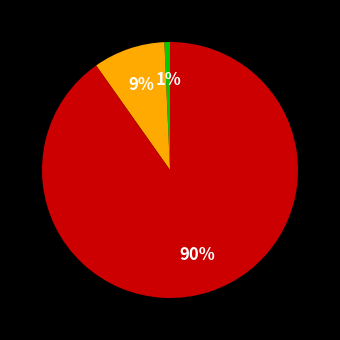

Count the number of slices in the pie.

3